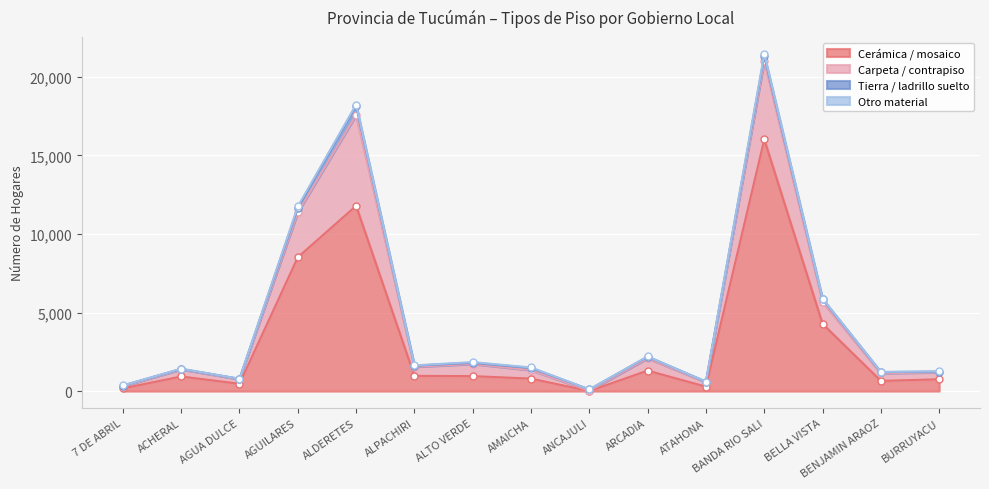

The value of Cerámica / mosaico at BELLA VISTA is 4281. True or false?

True